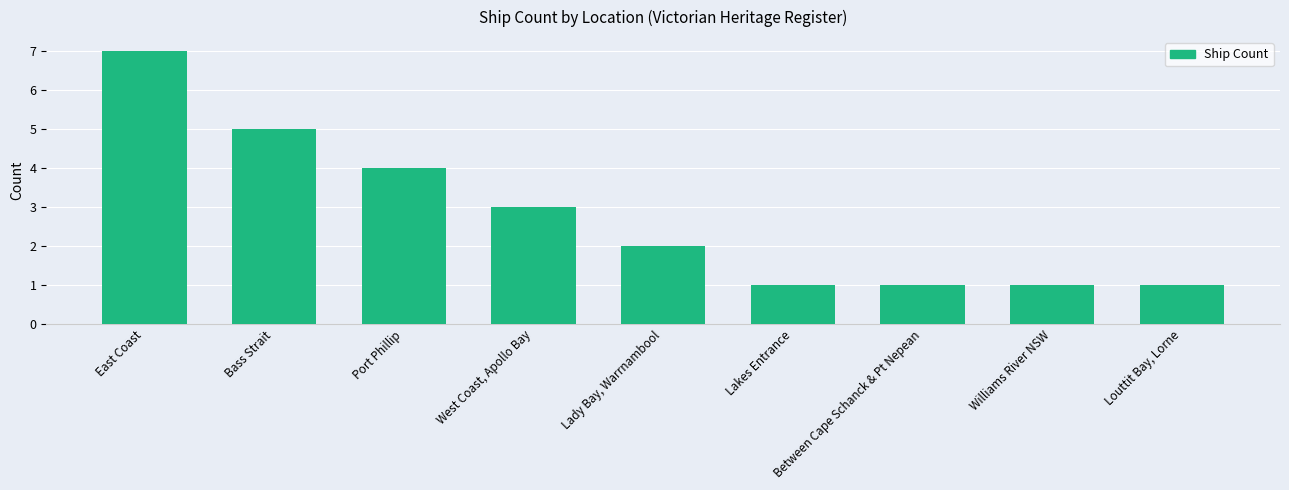

How many series are shown in this chart?

1